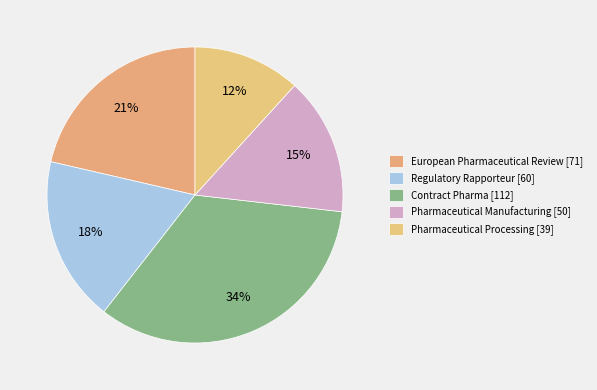

Is there a majority slice in this chart?

No